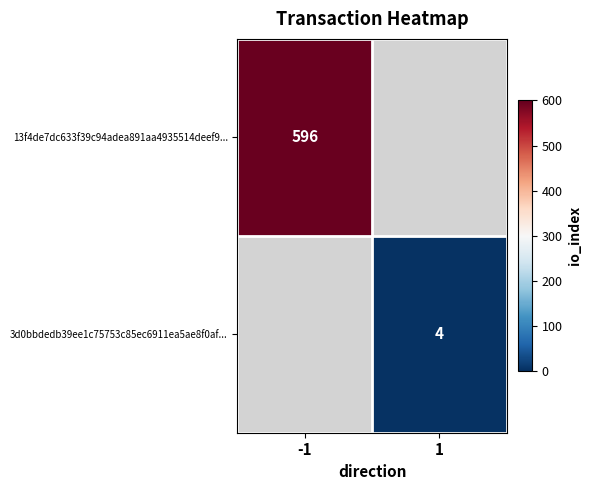

The value of 13f4de7dc633f39c94adea891aa4935514deef9... at -1 is 596. True or false?

True